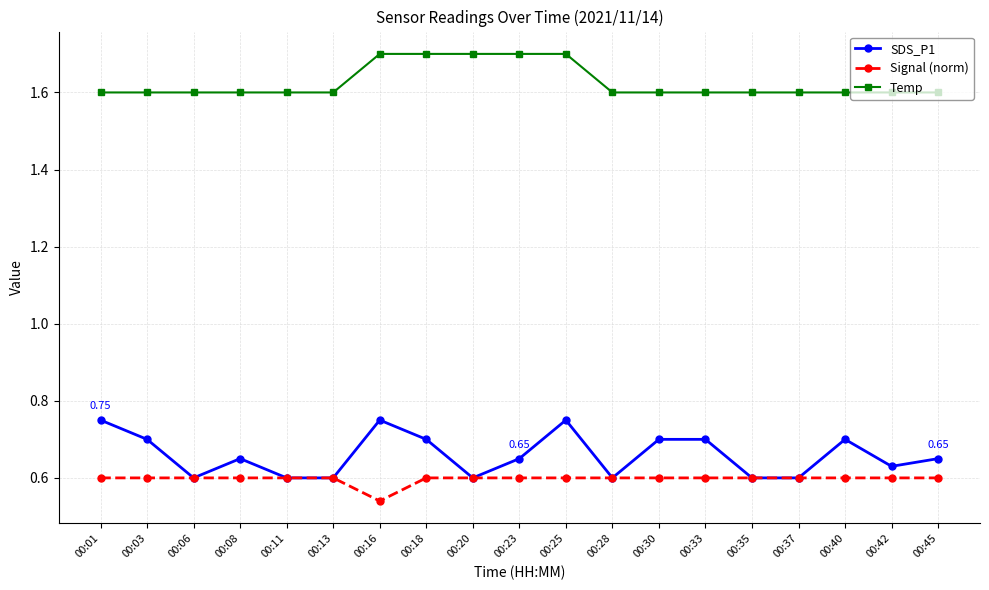

Which series has the widest spread of values?

SDS_P1